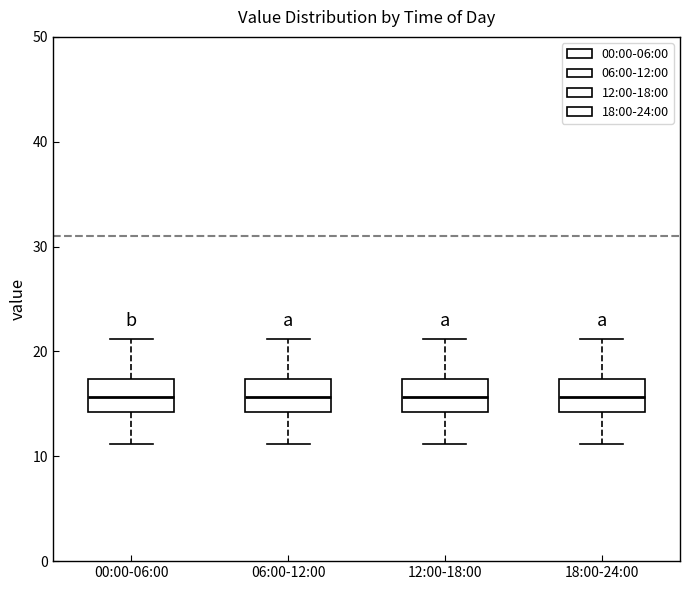

Reading left to right, read every box against the y-axis: the position of its median line, the range the box covers, and the ends of its whiskers. The values are not printed on the chart, so give them approximately, as read against the axis.

00:00-06:00: median 16, box 14 to 17, whiskers 11 to 21
06:00-12:00: median 16, box 14 to 17, whiskers 11 to 21
12:00-18:00: median 16, box 14 to 17, whiskers 11 to 21
18:00-24:00: median 16, box 14 to 17, whiskers 11 to 21